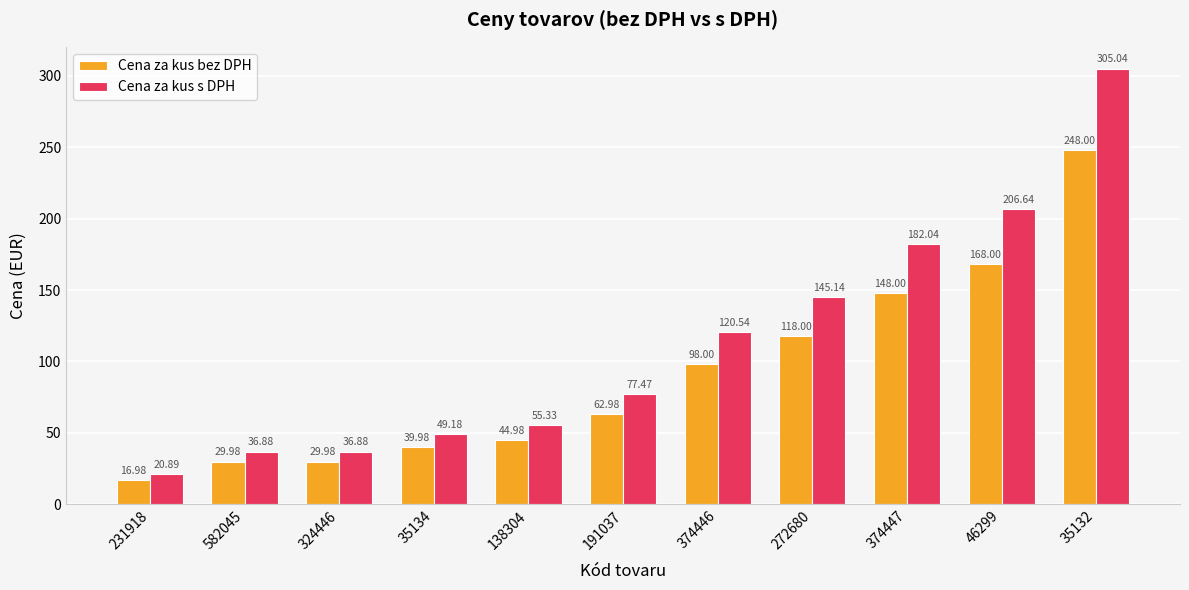

What is the difference between the Cena za kus bez DPH values at 374447 and 231918?

131.0